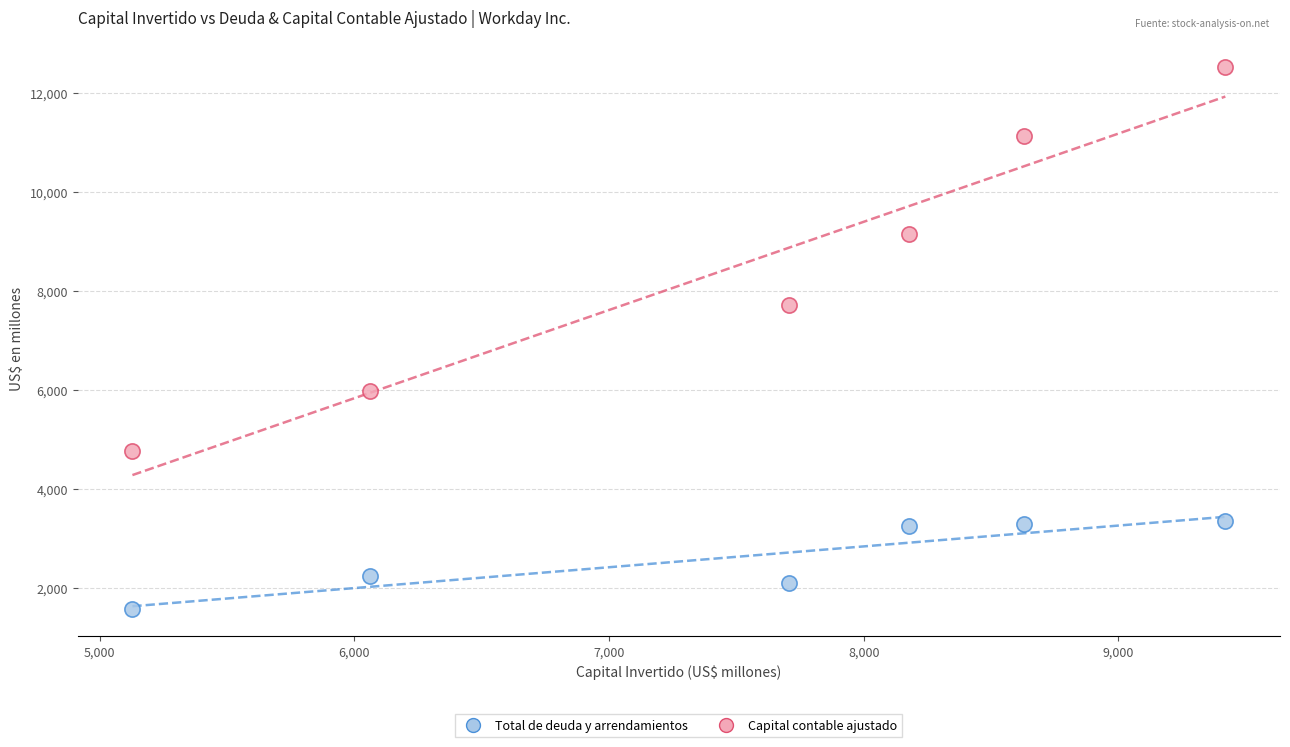

In the Total de deuda y arrendamientos series, what Y value is closest to 2466?

2238